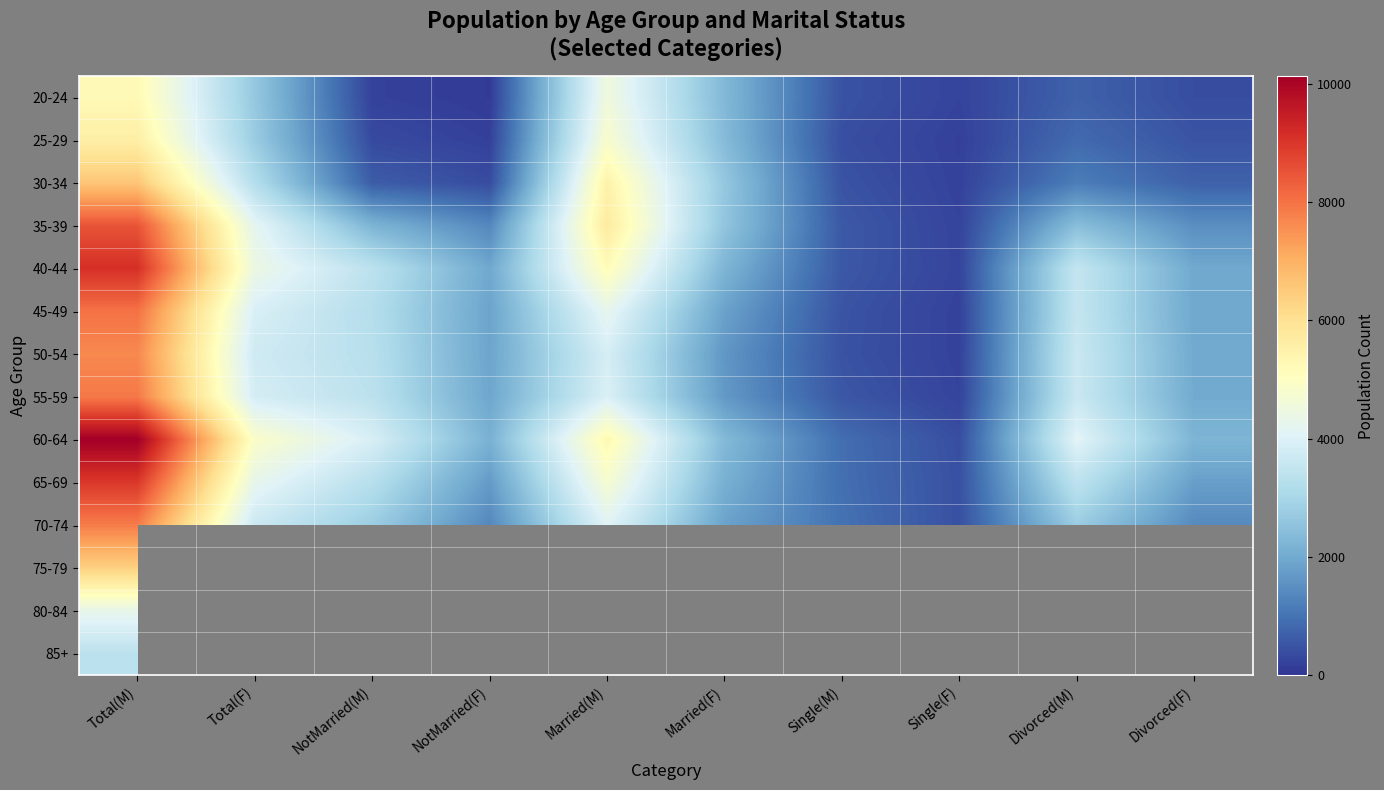

What is the total value across all series at NotMarried(M)?

30436.0